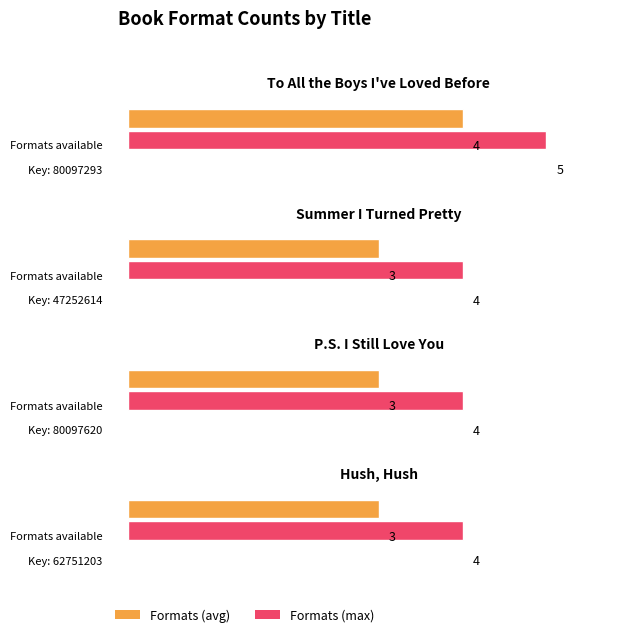

What is the label of the 4th bar from the left?

Hush, Hush